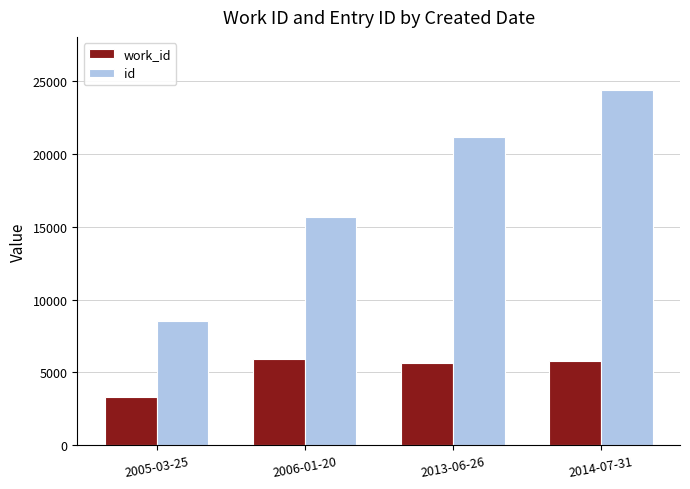

What is the difference between the highest and lowest values at 2013-06-26?

15471